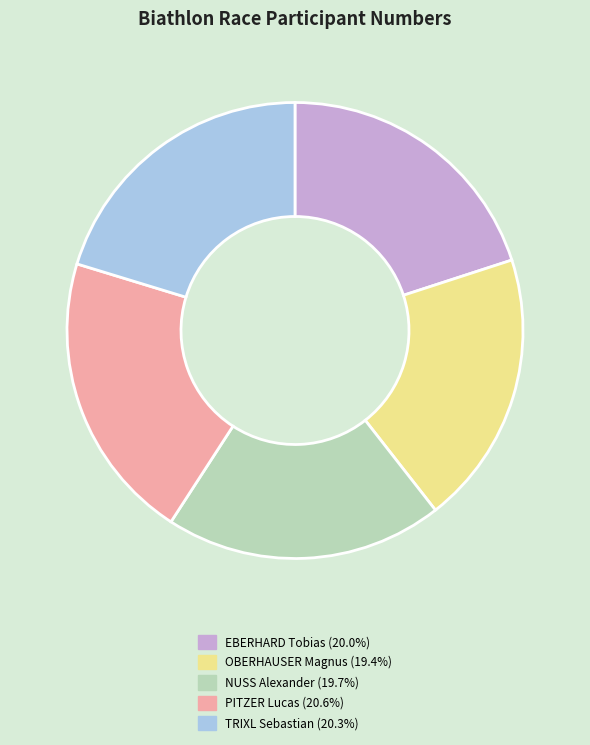

Is the sum of EBERHARD Tobias (20.0%) and OBERHAUSER Magnus (19.4%) greater than half?

No